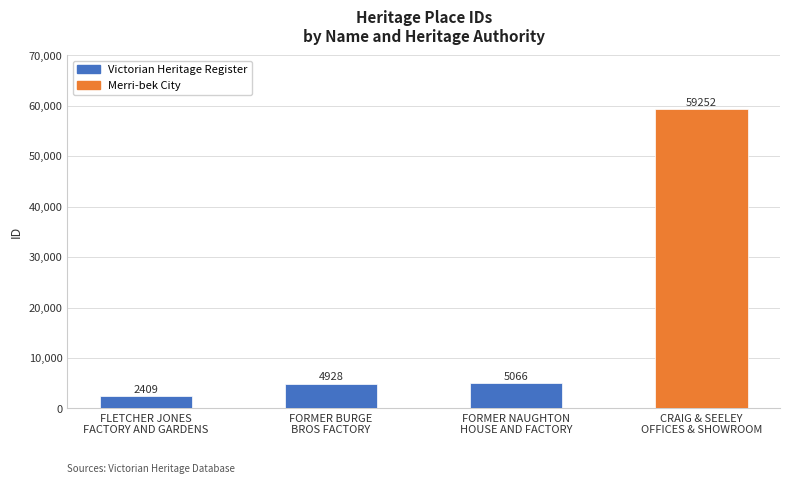

Where is the data nearest to the value 30830?

FORMER NAUGHTON
HOUSE AND FACTORY